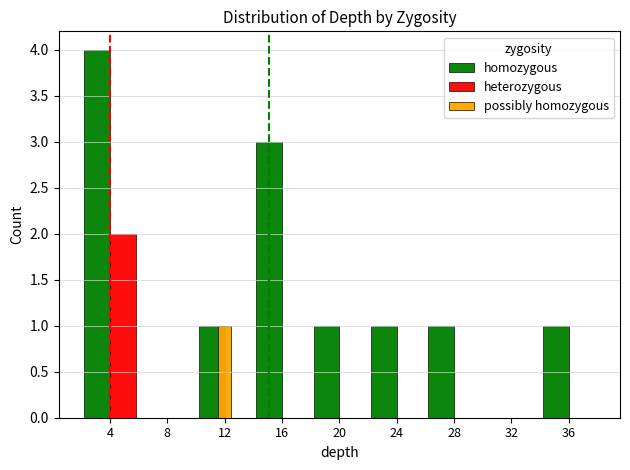

Between 4 and 24, which series saw the biggest shift?

homozygous